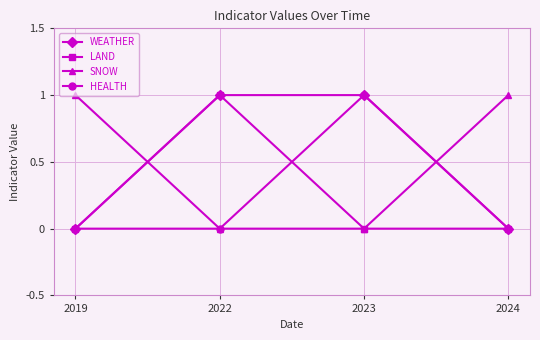

How many times do WEATHER and SNOW cross each other?

2